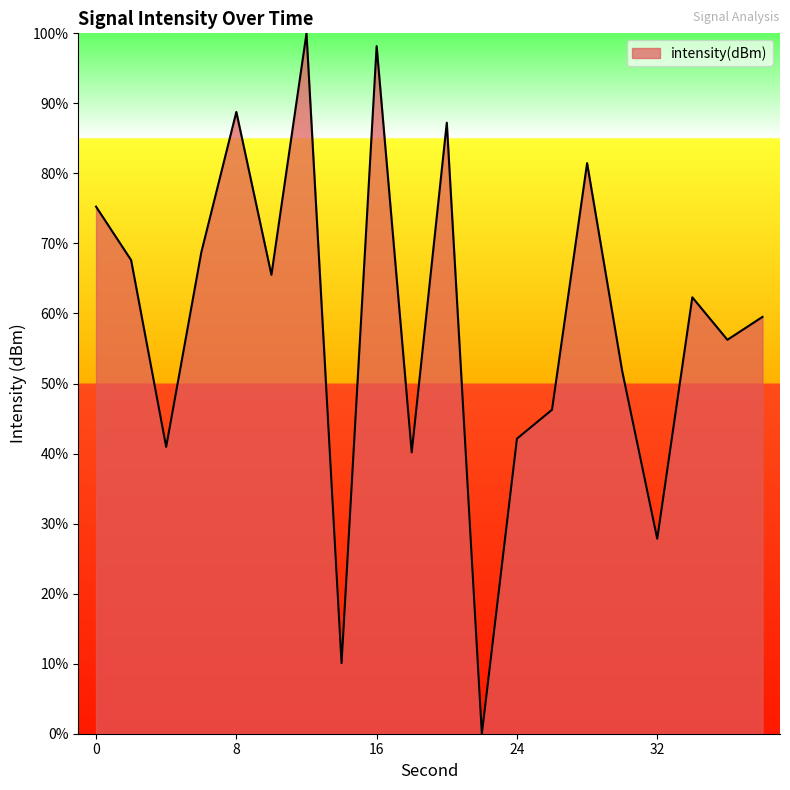

True or false: the data has more than 1 interior local peaks.

True